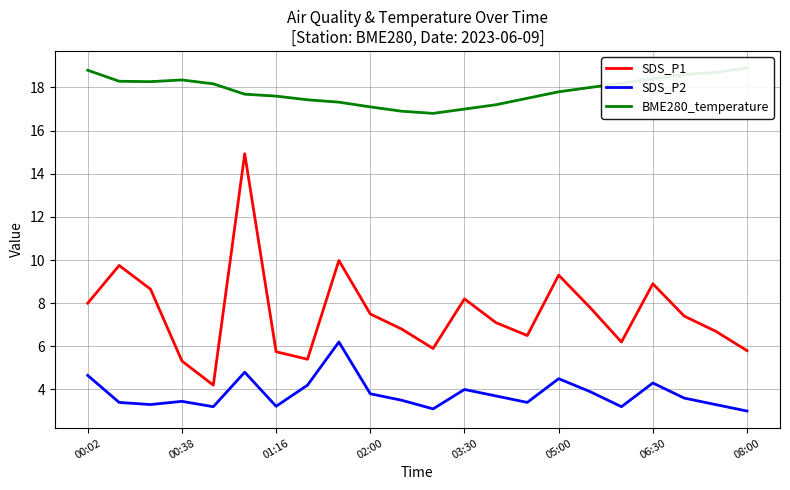

True or false: SDS_P1 and BME280_temperature cross at least once.

False